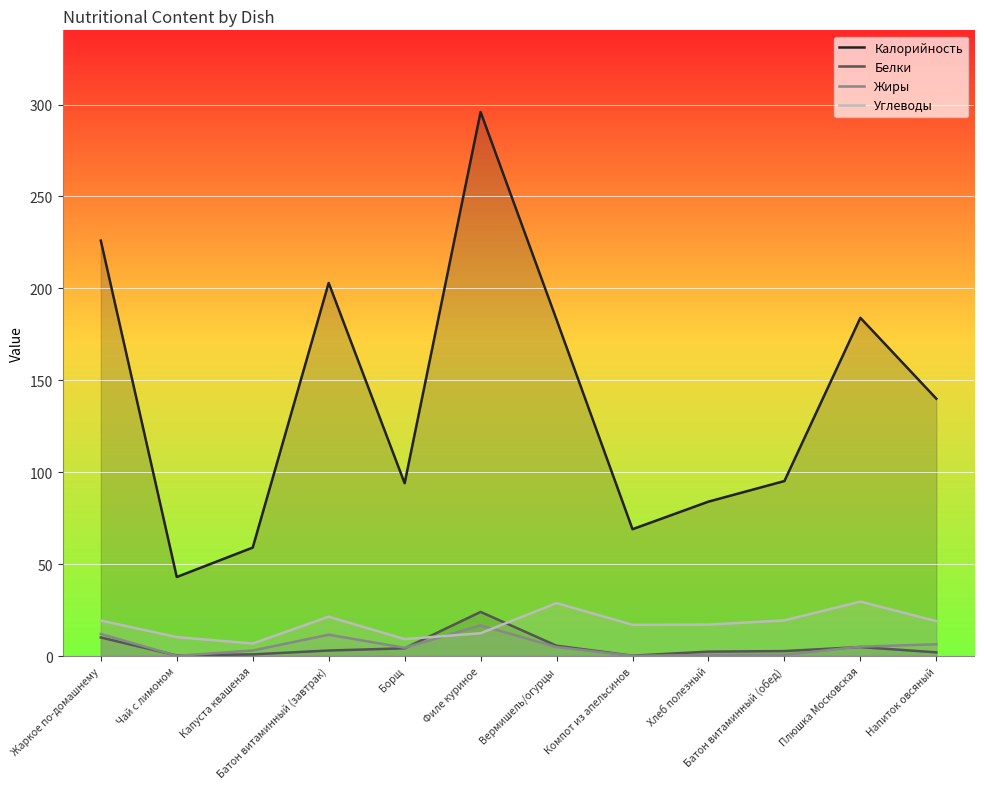

What is the difference between the maximum and second lowest values in the Углеводы series?

20.4